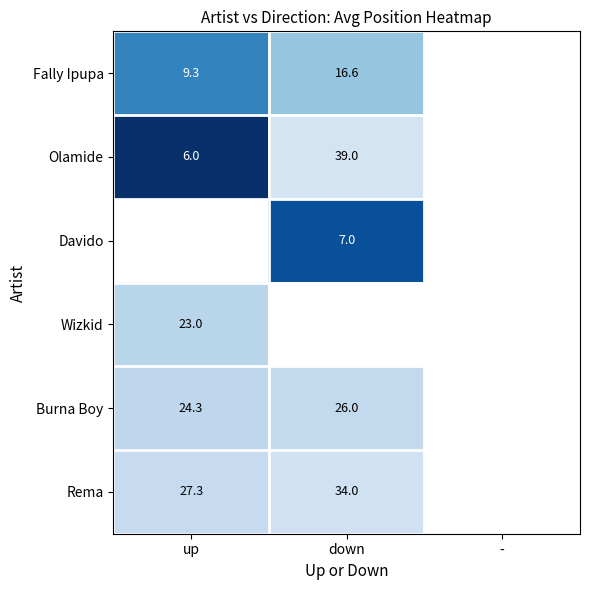

Rank the series by their average value, from highest to lowest.

Fally Ipupa, Olamide, Davido, Wizkid, Burna Boy, Rema